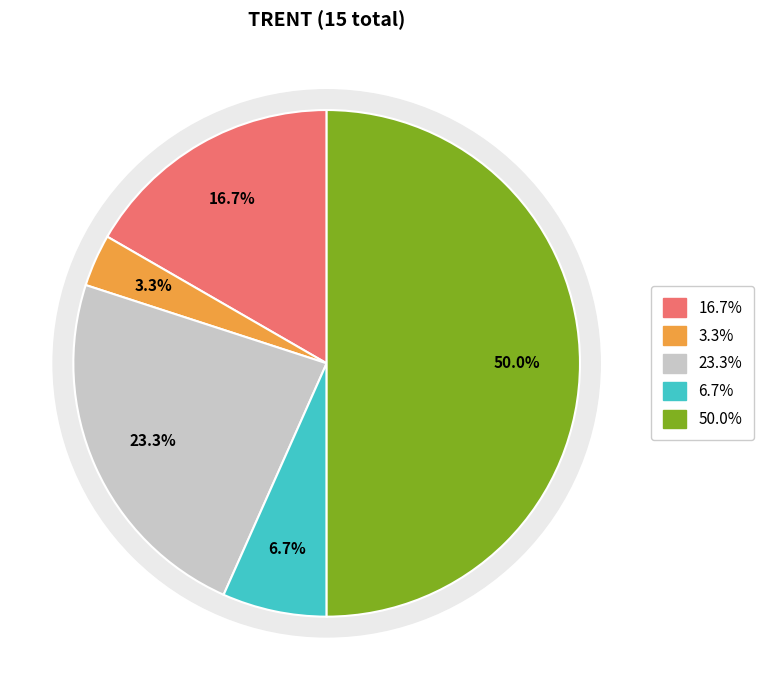

Is 2019-01 the majority of the pie?

No